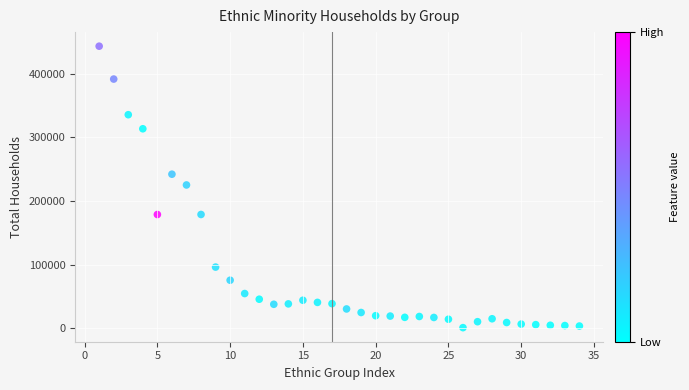

What is the range of Y values (max minus min)?

442314